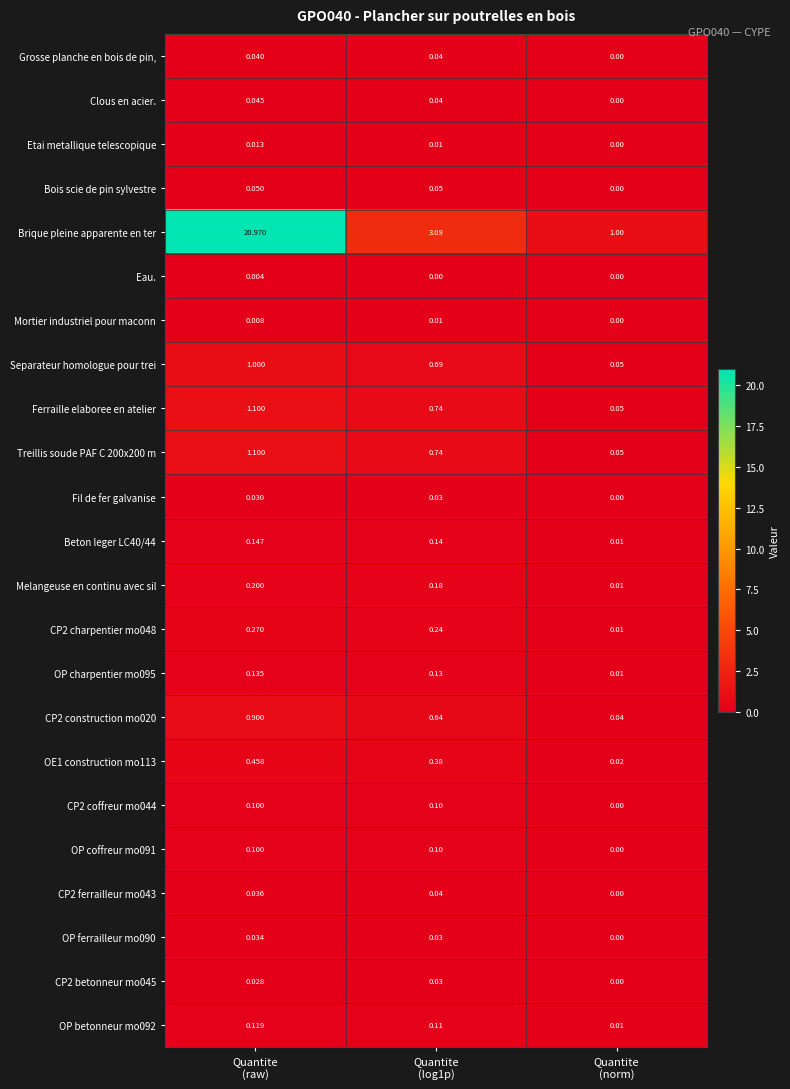

Which series has the largest total across all categories?

Brique pleine apparente en ter